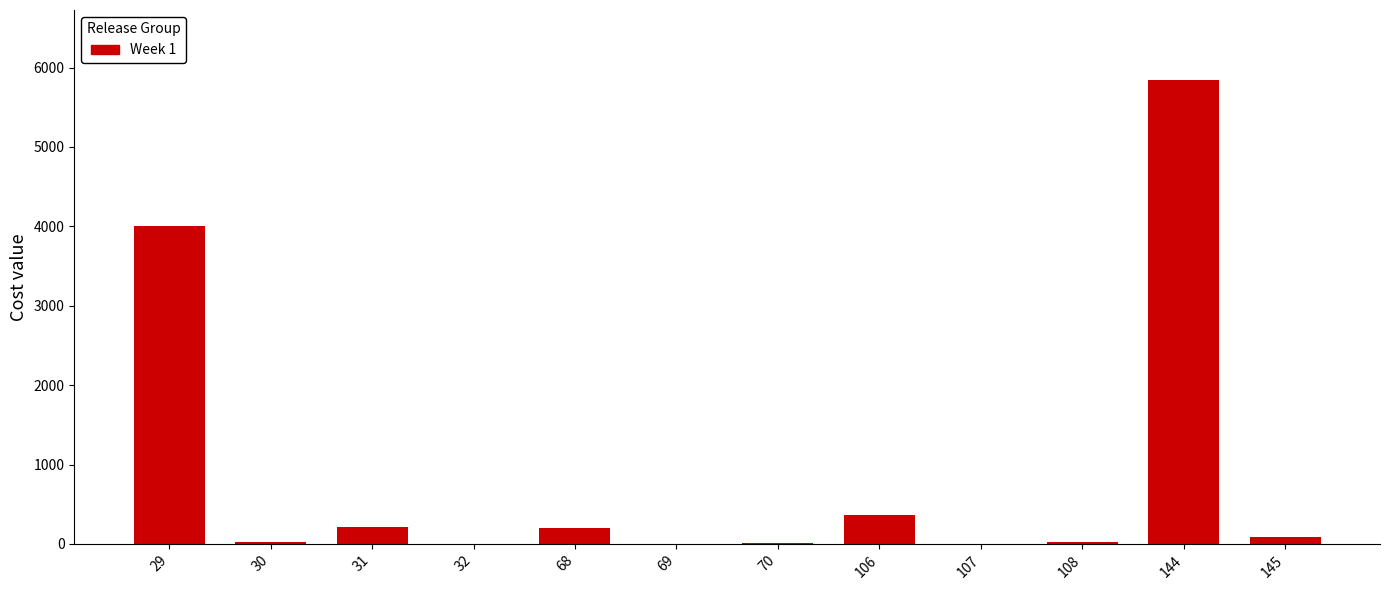

How many values exceed 82?

6